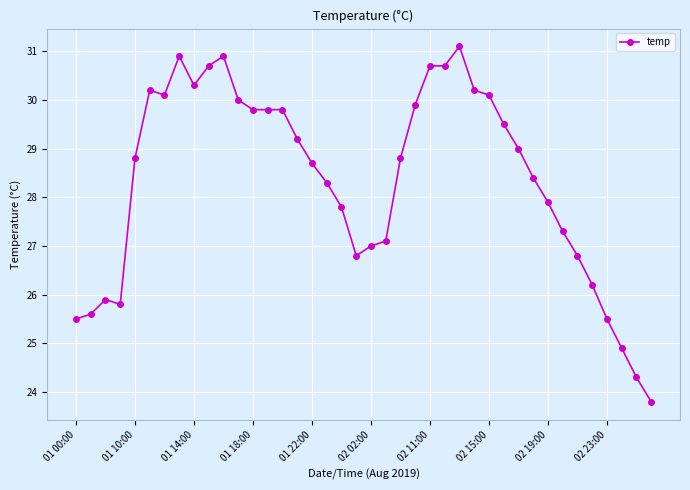

How many distinct data groups are displayed?

1